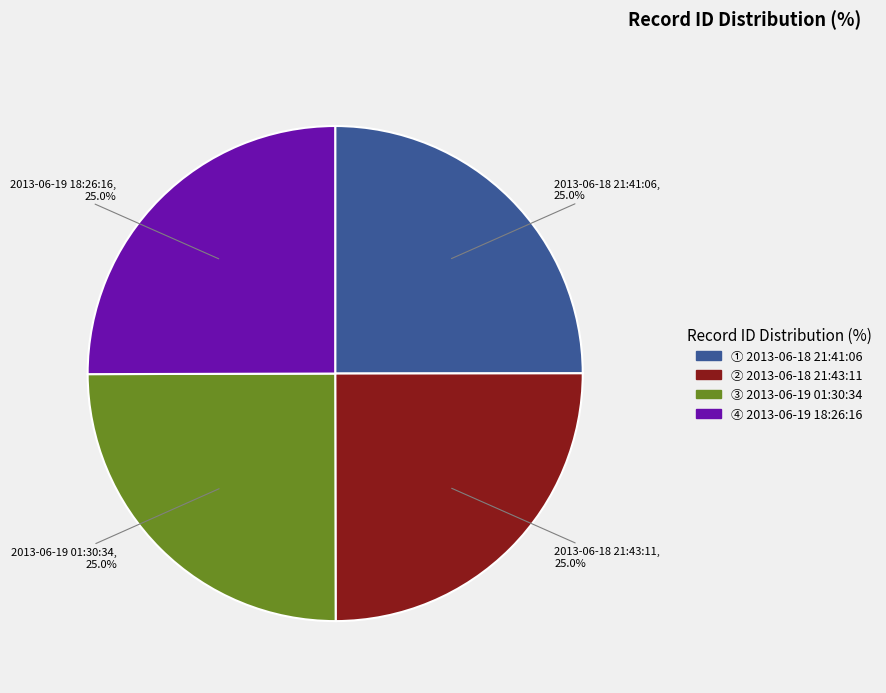

Is there any slice that represents more than half of the pie?

No